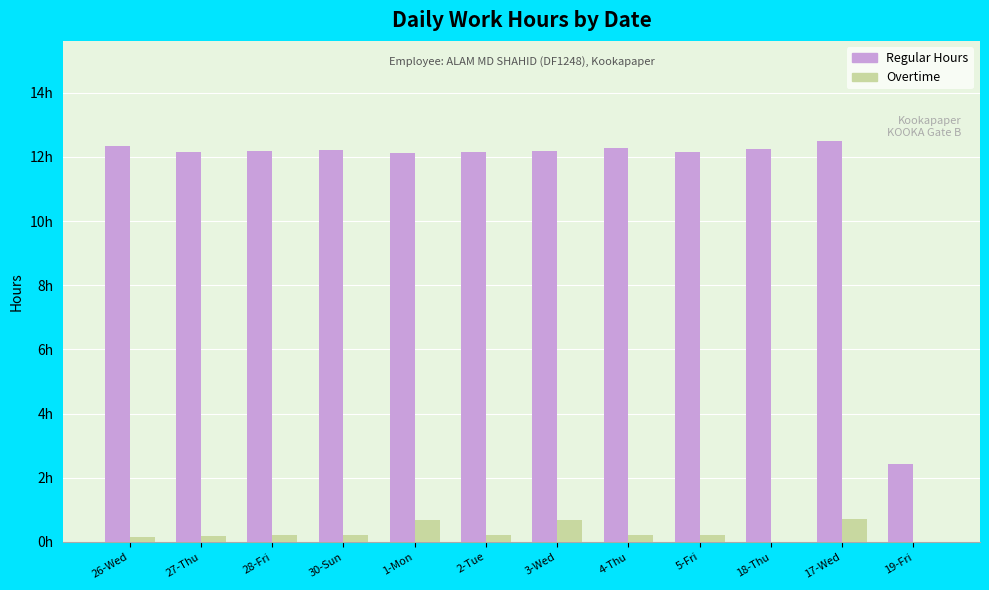

Which series has the largest total across all categories?

Regular Hours